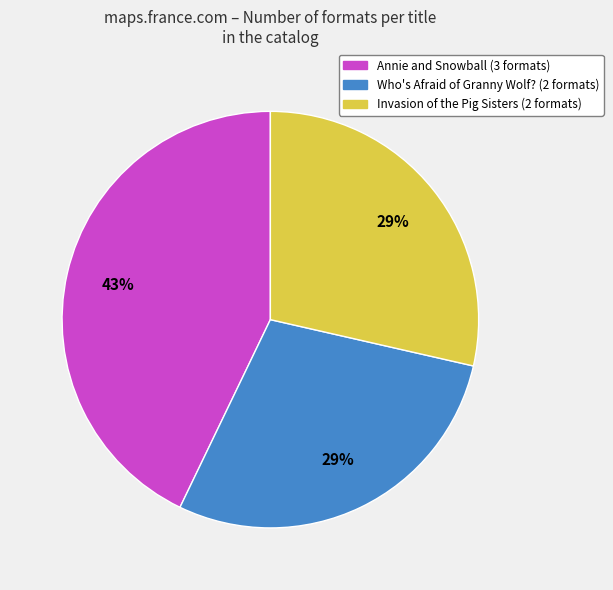

True or false: Who's Afraid of Granny Wolf? (2 formats) accounts for 29% of the total.

True